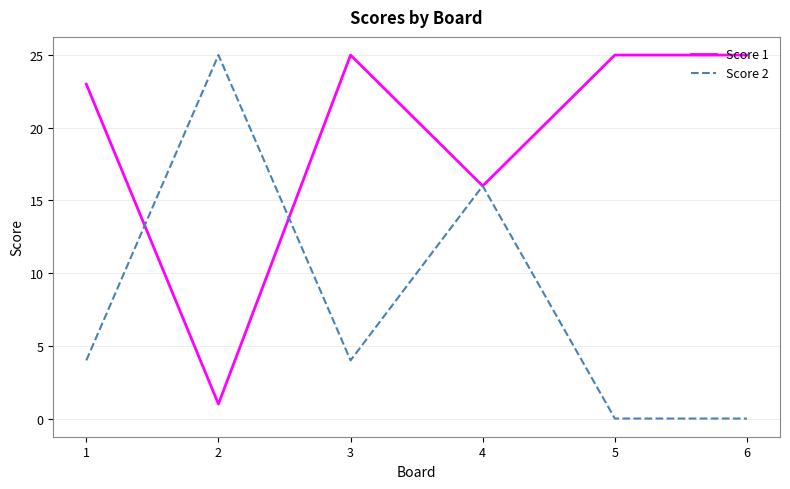

The value of Score 1 at 6 is 25. True or false?

True